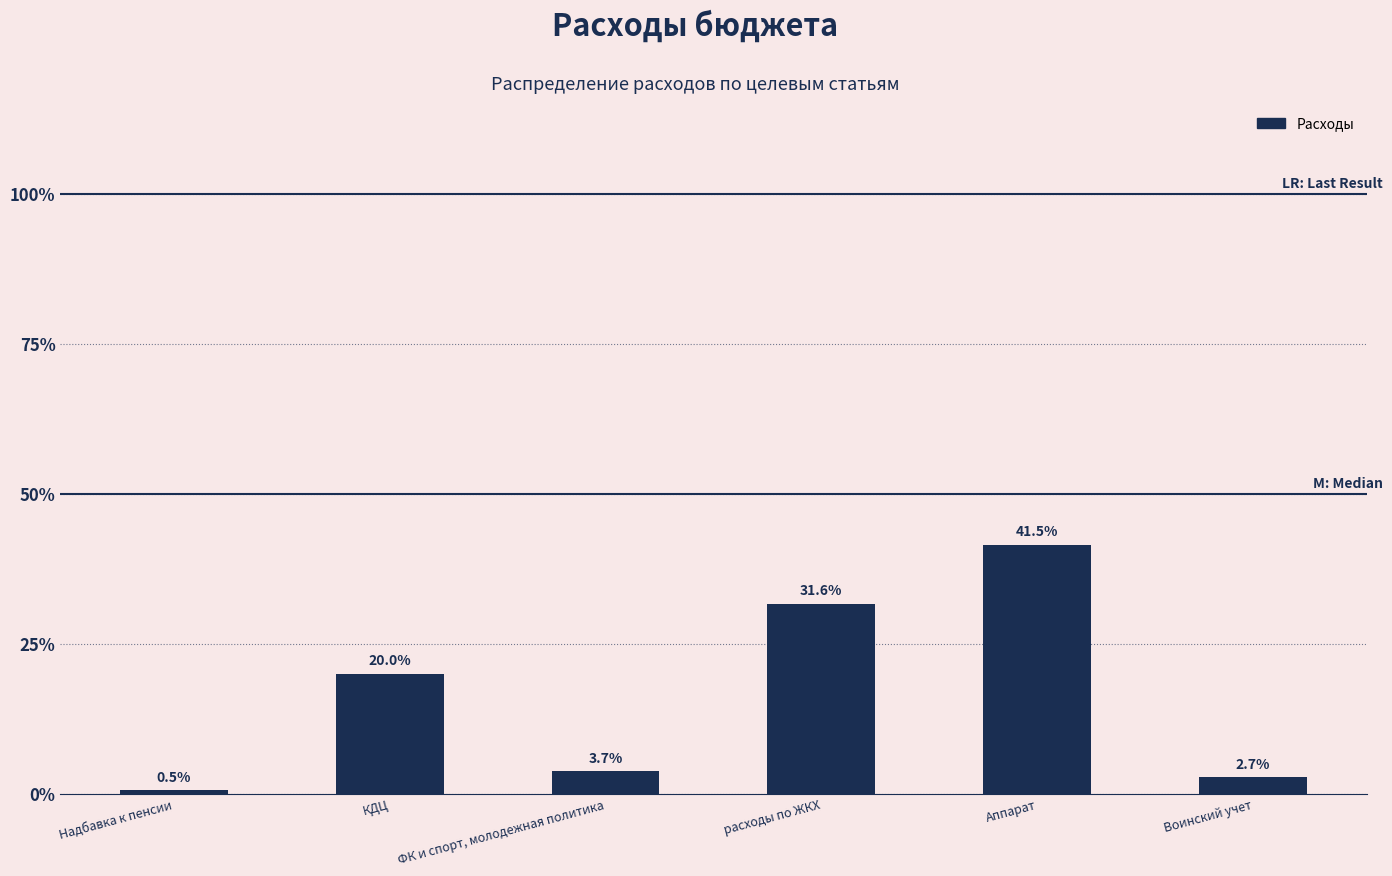

Are the bars horizontal?

No